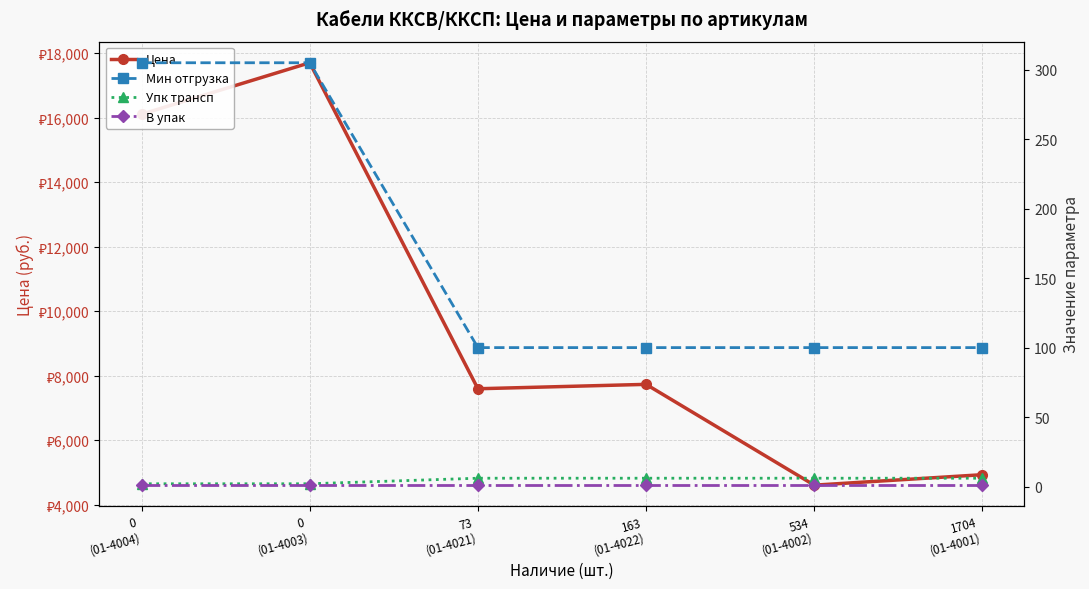

What is the average value of the Цена series?

9779.7